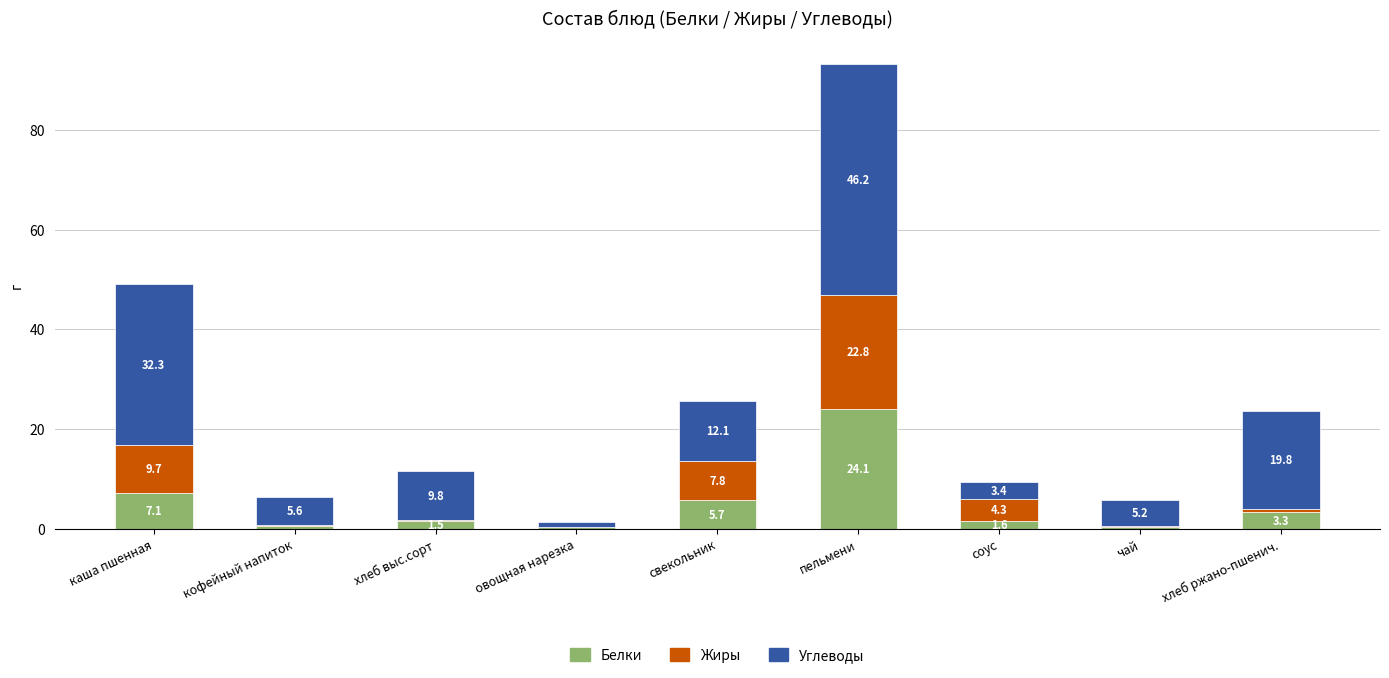

What is the total value across all series at соус?

9.3